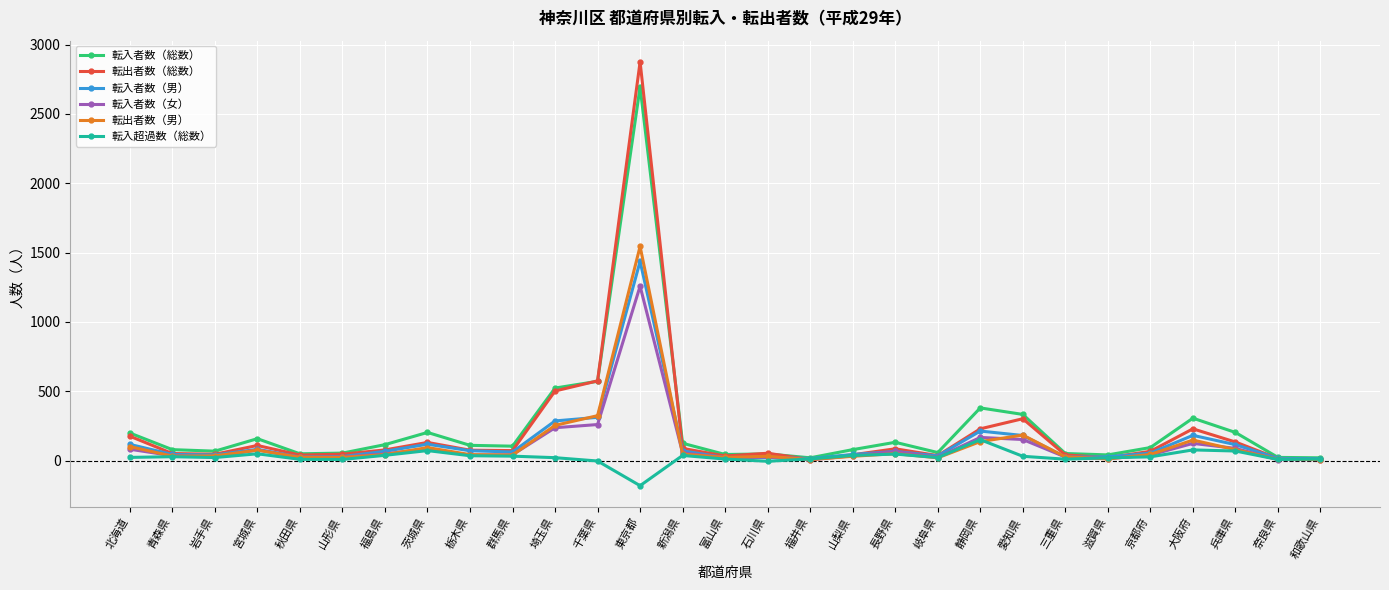

Is it true that 転入超過数（総数） equals 8 at 奈良県?

True